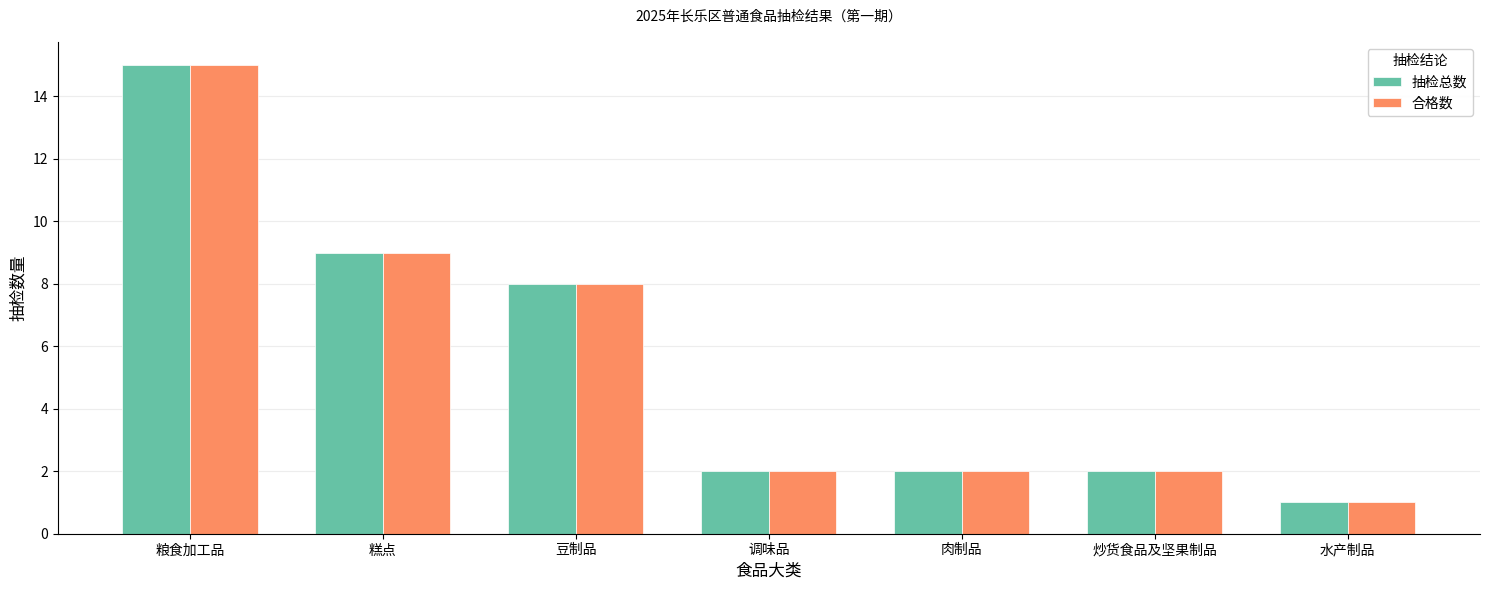

How many categories are shown in the chart?

7